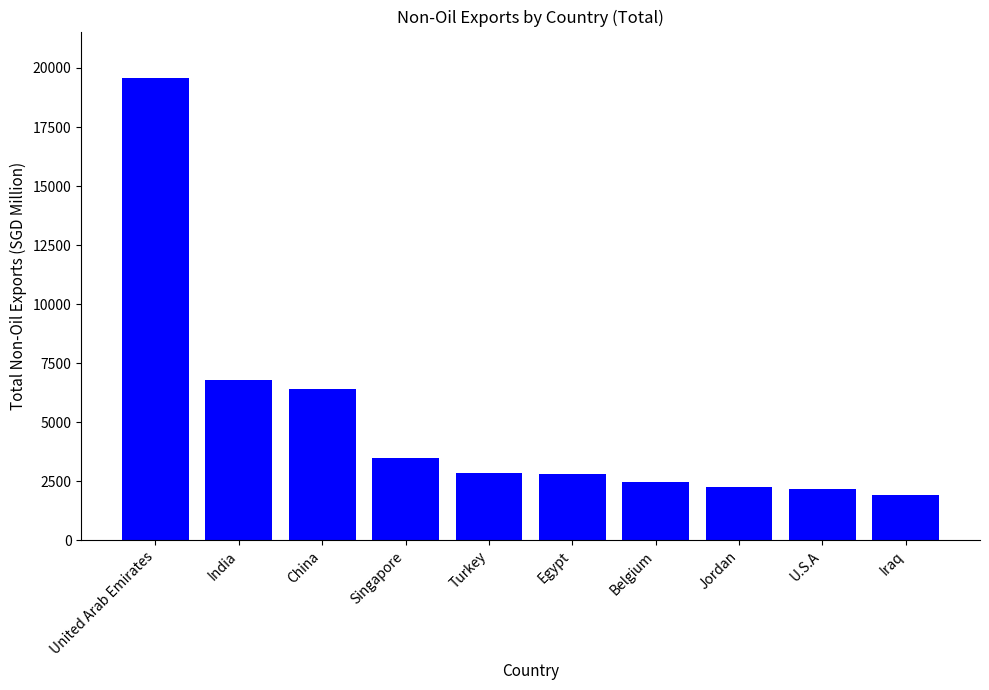

Which label corresponds to the smallest value in the chart?

Iraq